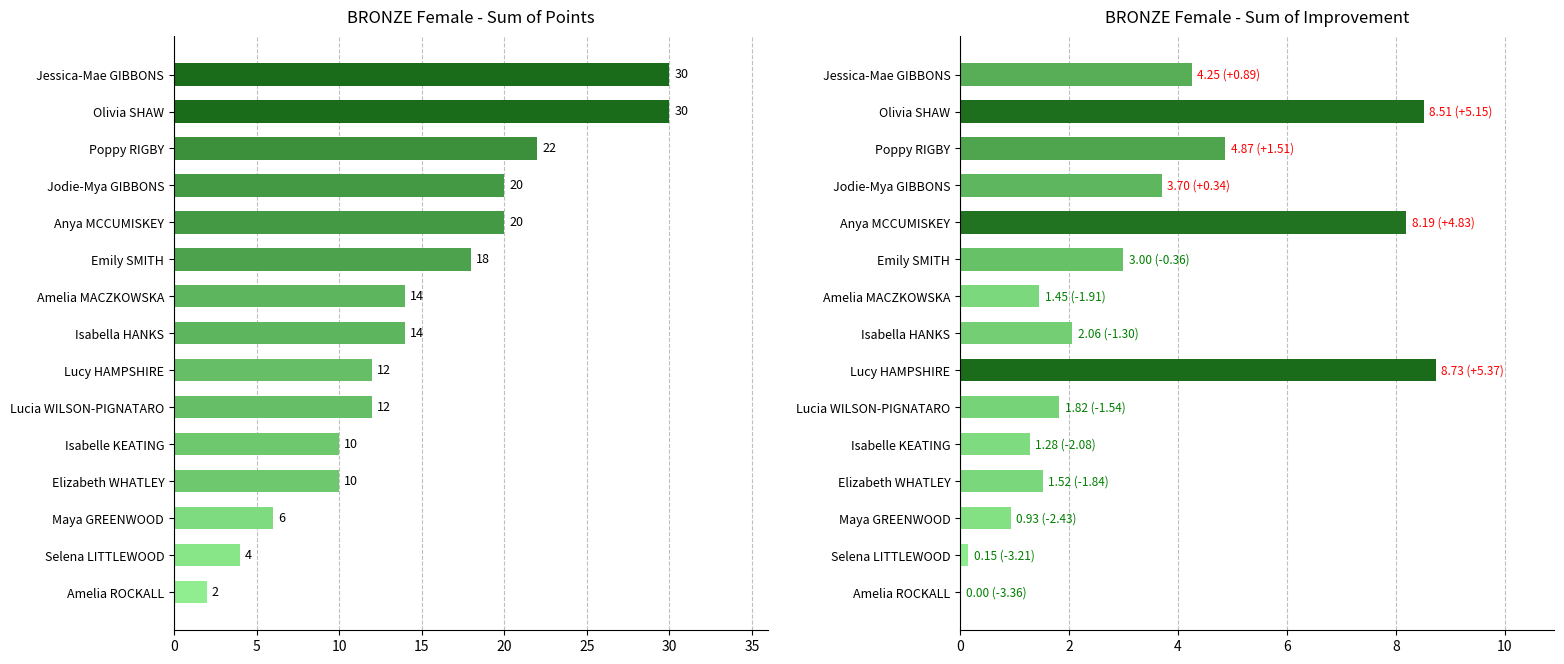

What is the difference between the Sum of Points values at Lucia WILSON-PIGNATARO and Maya GREENWOOD?

6.0